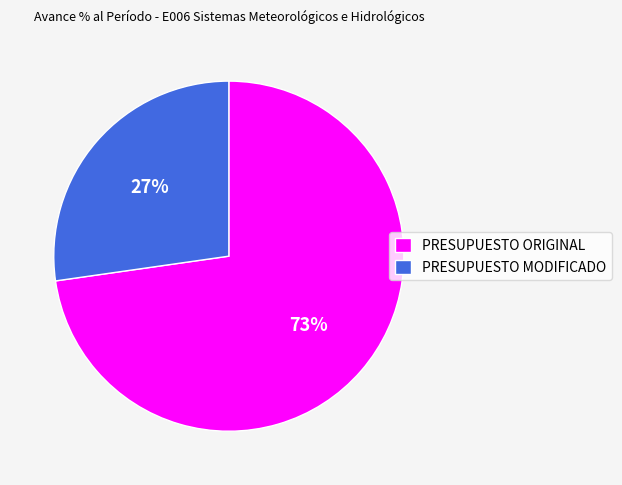

Which has a higher value, PRESUPUESTO ORIGINAL or PRESUPUESTO MODIFICADO?

PRESUPUESTO ORIGINAL